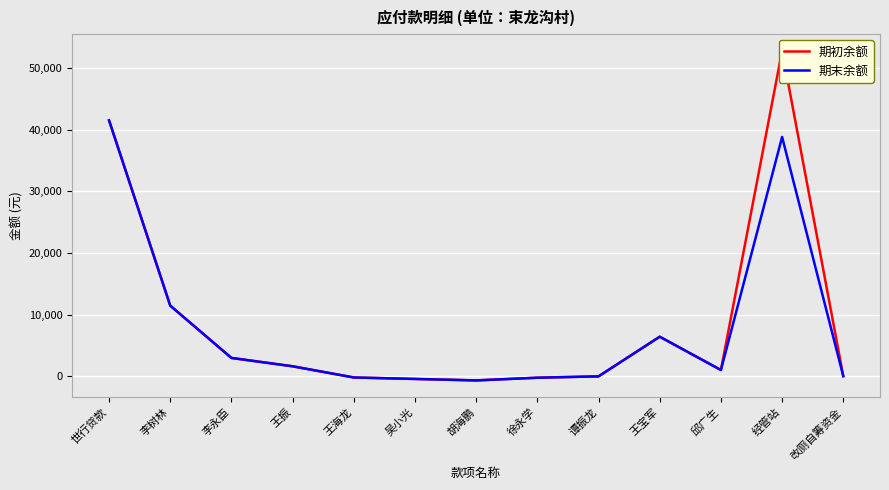

Count the number of categories in the chart.

13